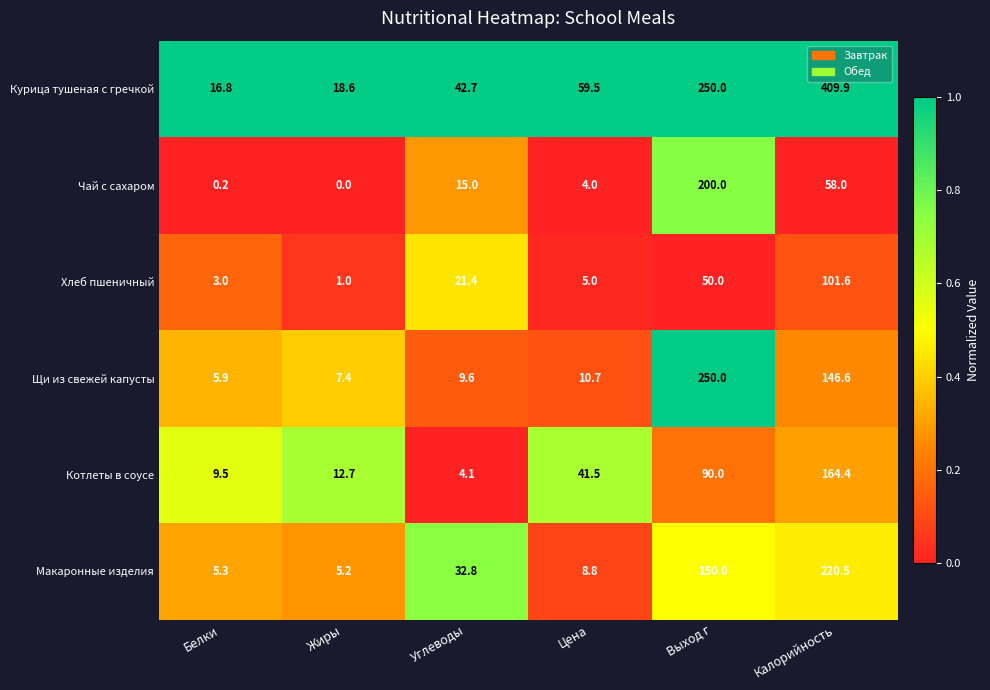

Is the value of Курица тушеная с гречкой at Цена greater than the value of Чай с сахаром at Выход г?

No